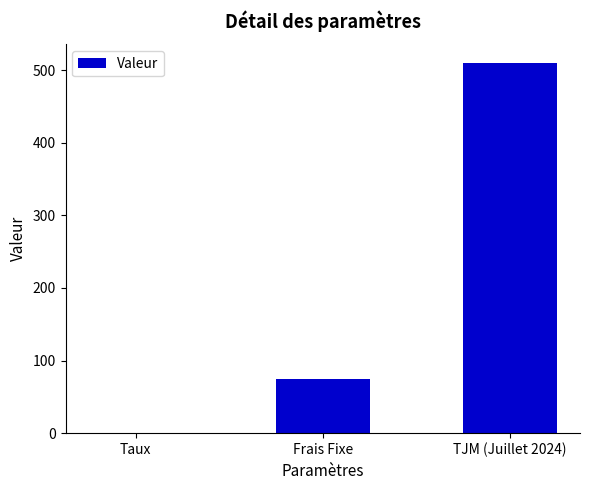

The value at Taux is 0.1. True or false?

True